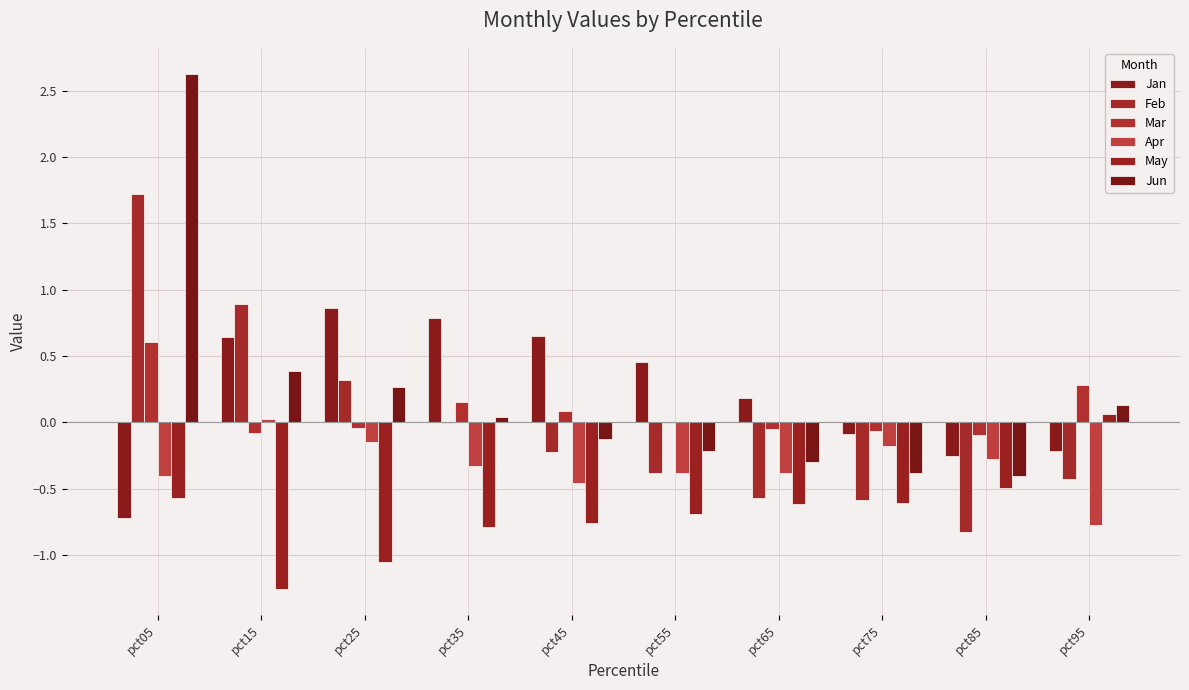

What is the minimum value shown in the chart?

-1.3